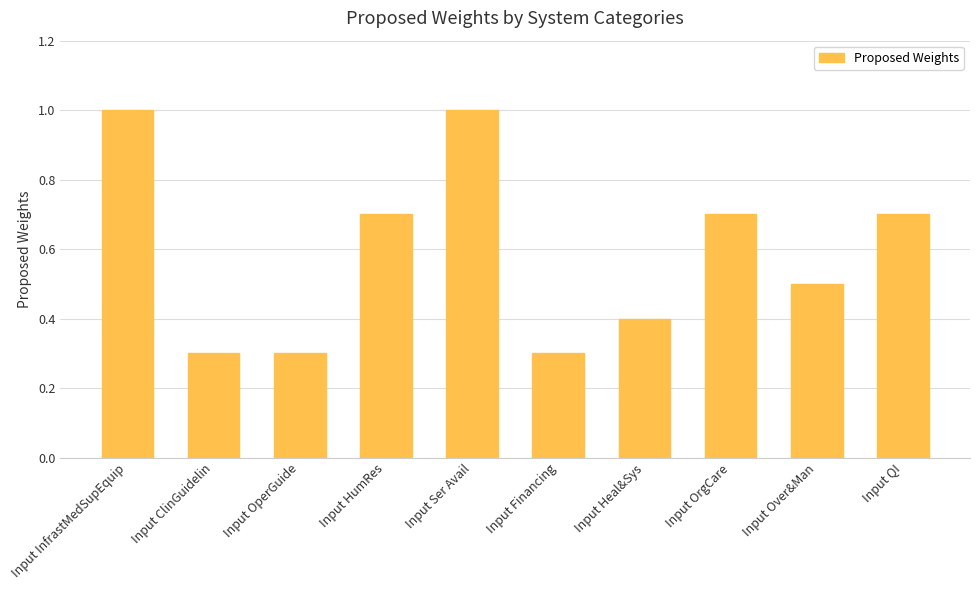

Reading left to right, list all the values displayed in this chart.

1.0	0.3	0.3	0.7	1.0	0.3	0.4	0.7	0.5	0.7